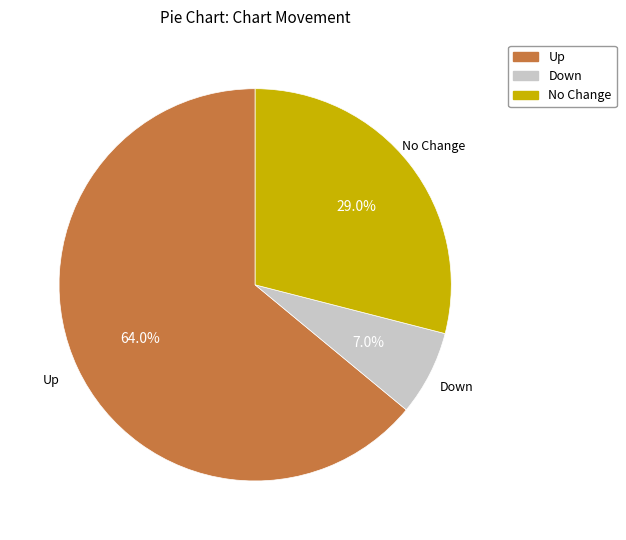

Does any single category account for the majority?

Yes